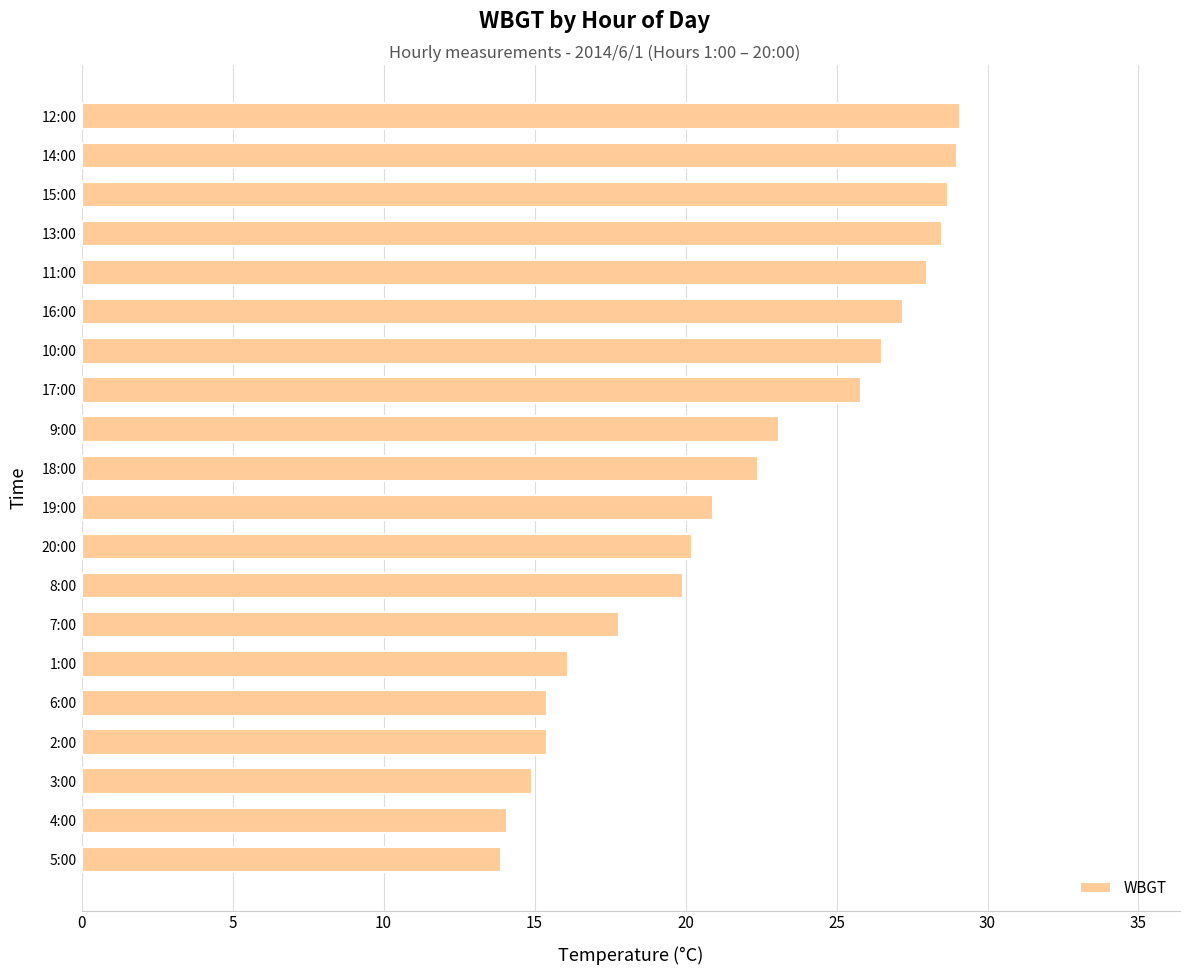

Between 4:00 and 15:00, which is larger?

15:00